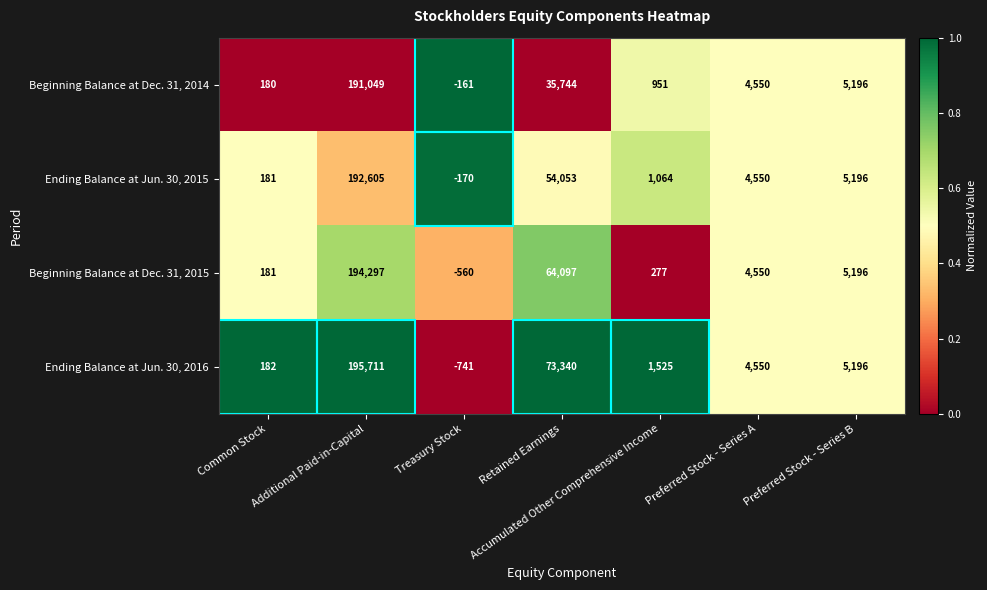

What is the sum of all Beginning Balance at Dec. 31, 2015 values?

268038